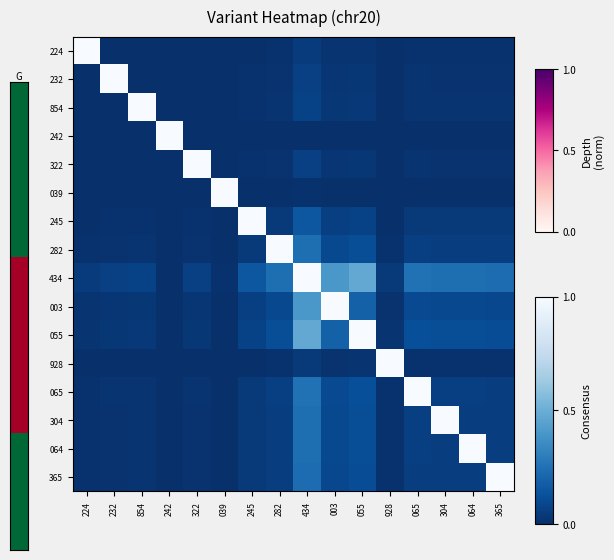

At which category is the sum across all series the highest?

434